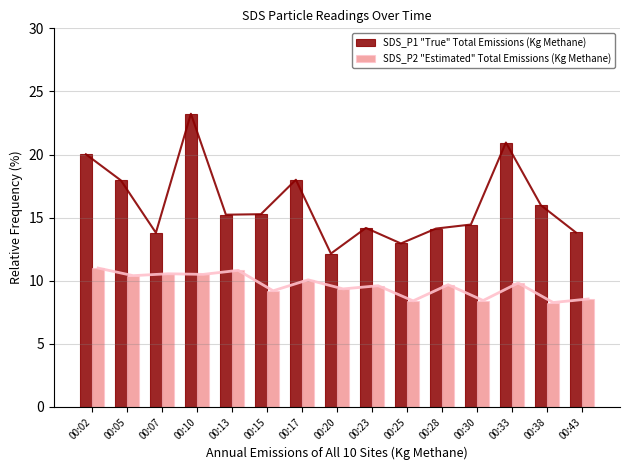

True or false: SDS_P2 "Estimated" Total Emissions (Kg Methane) has a value of 9.3 at 00:20.

True